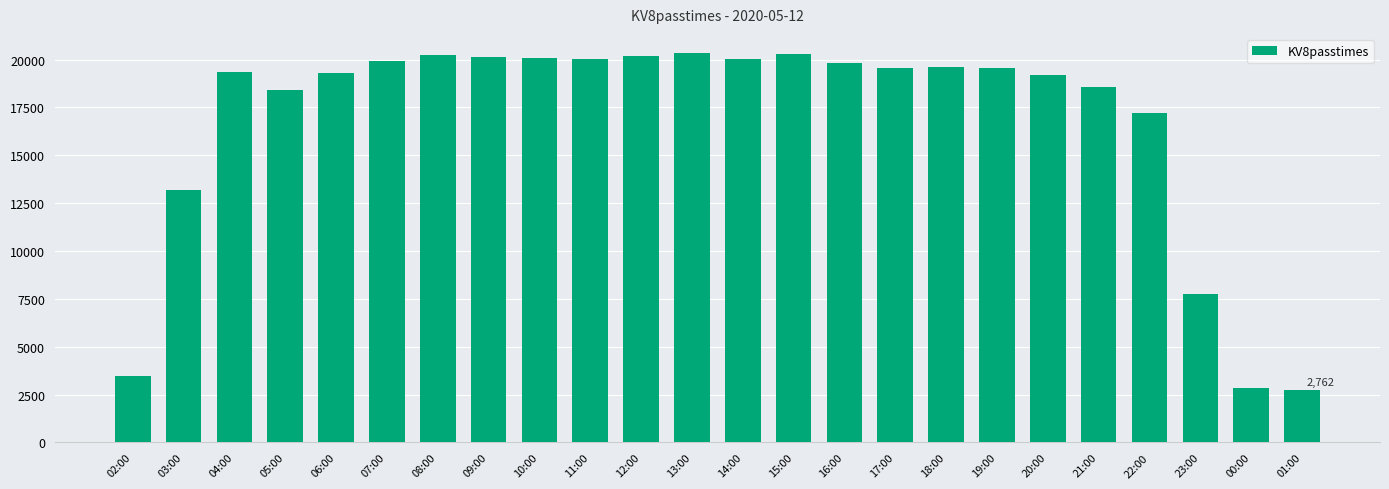

What is the minimum value shown in the chart?

2762